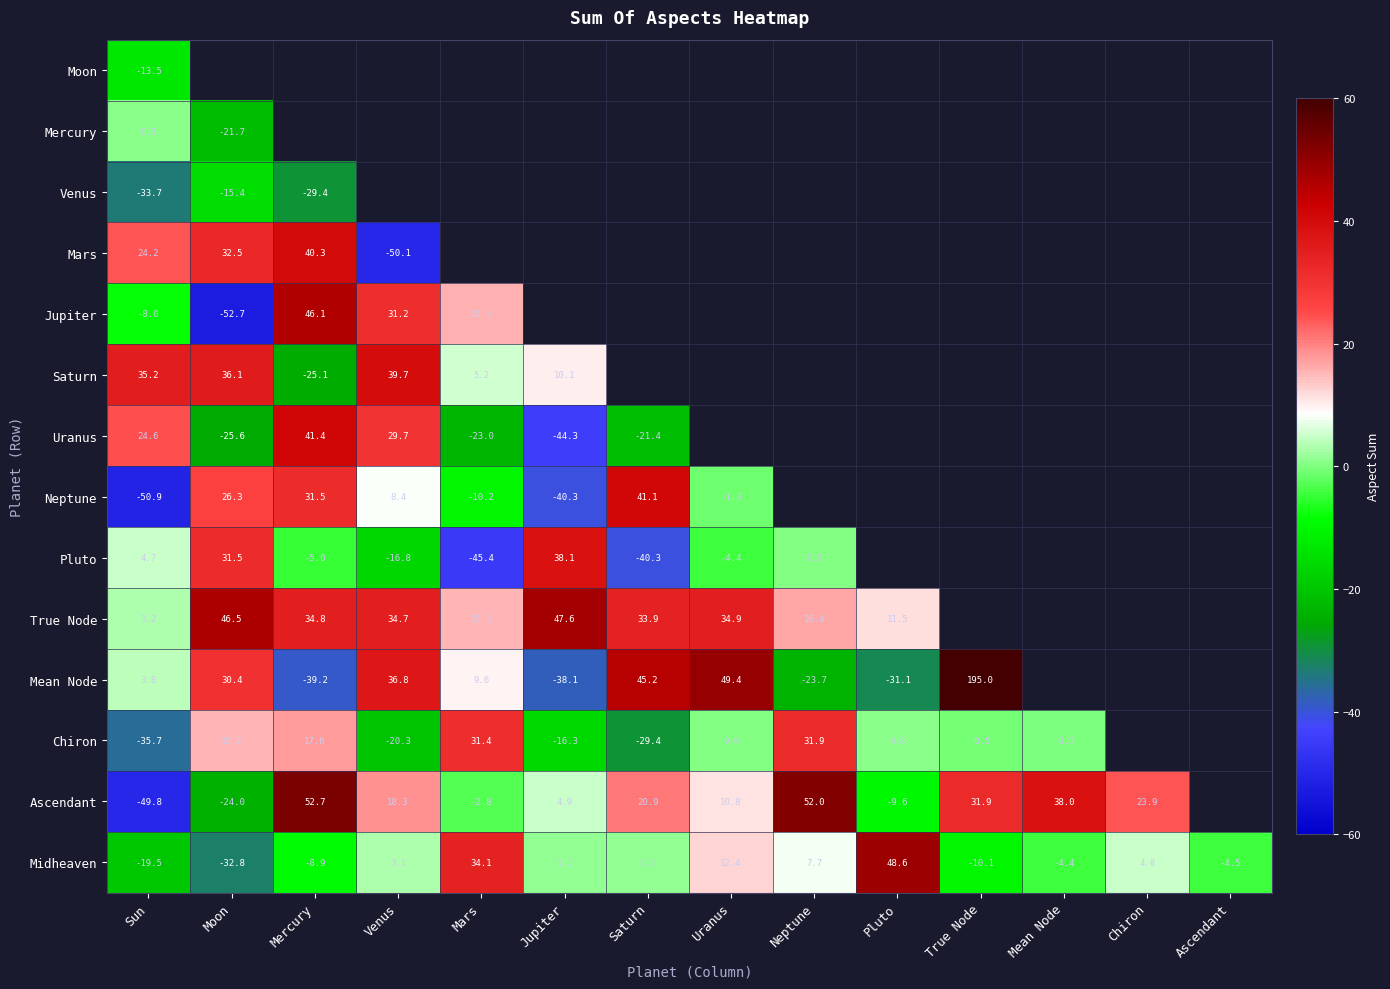

The Mercury series shows -21.7 at Moon. True or false?

True